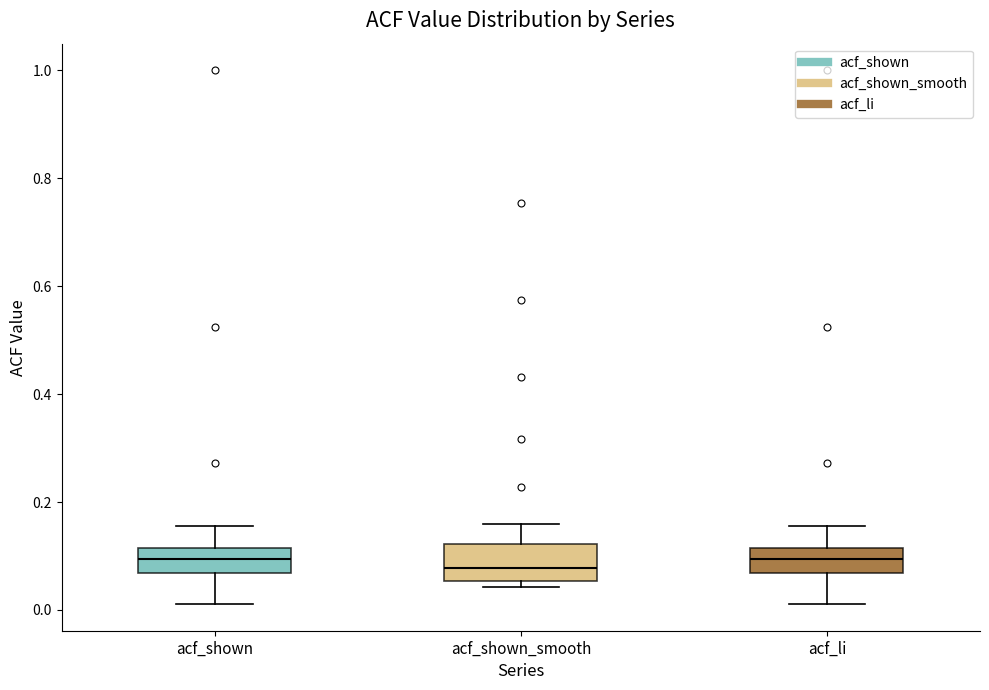

Reading left to right, read every box against the y-axis: the position of its median line, the range the box covers, and the ends of its whiskers. The values are not printed on the chart, so give them approximately, as read against the axis.

acf_shown: median 0.10, box 0.06 to 0.12, whiskers 0.02 to 0.16
acf_shown_smooth: median 0.08, box 0.06 to 0.12, whiskers 0.04 to 0.16
acf_li: median 0.10, box 0.06 to 0.12, whiskers 0.02 to 0.16